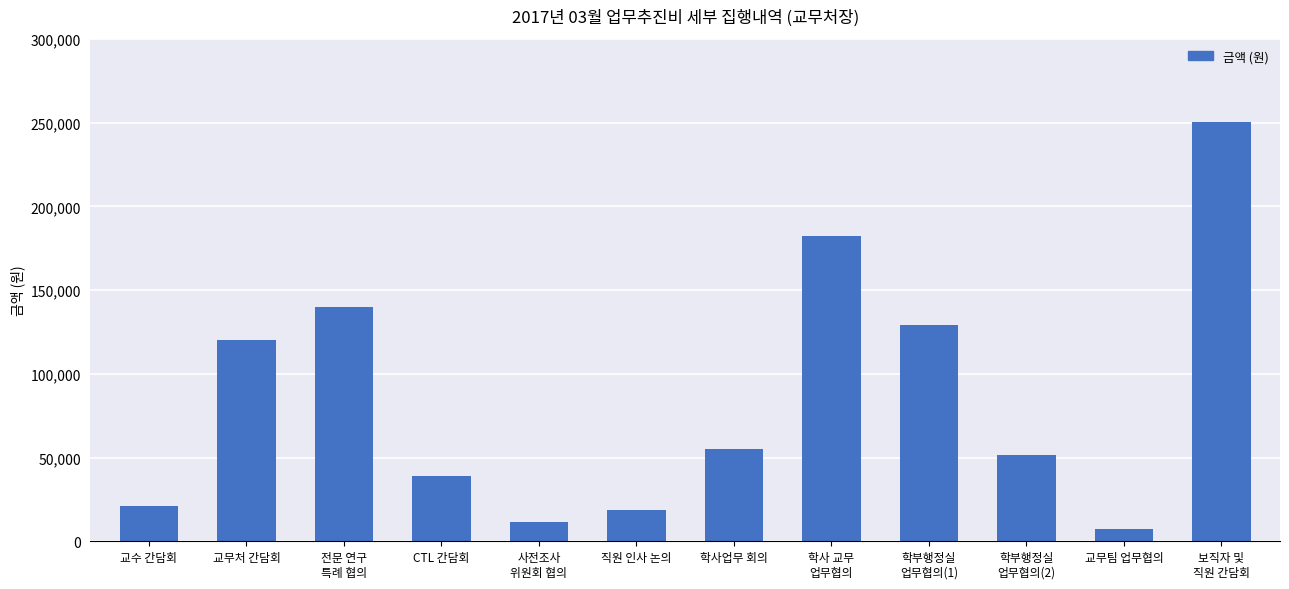

How many bars are there in total?

12